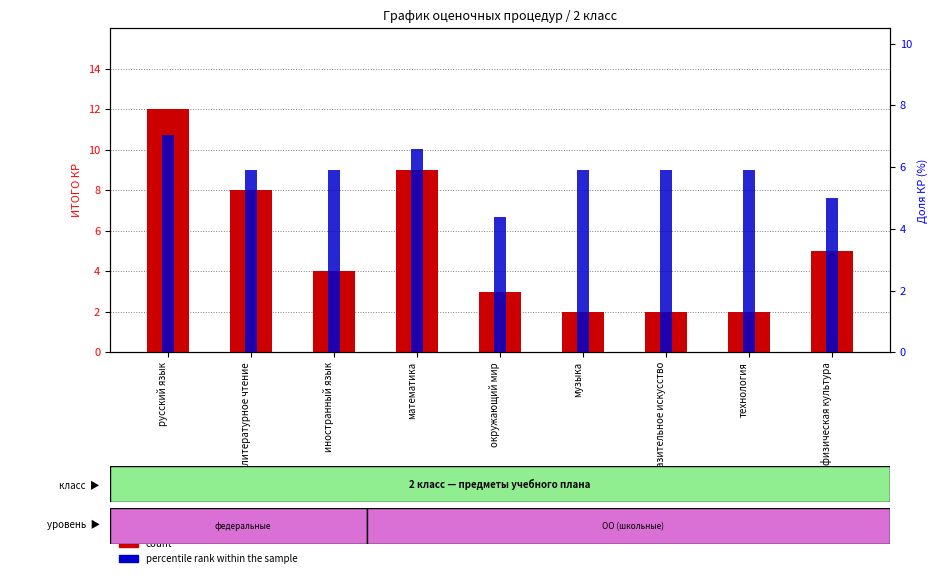

What is the difference between the highest and lowest values at изобразительное искусство?

3.9